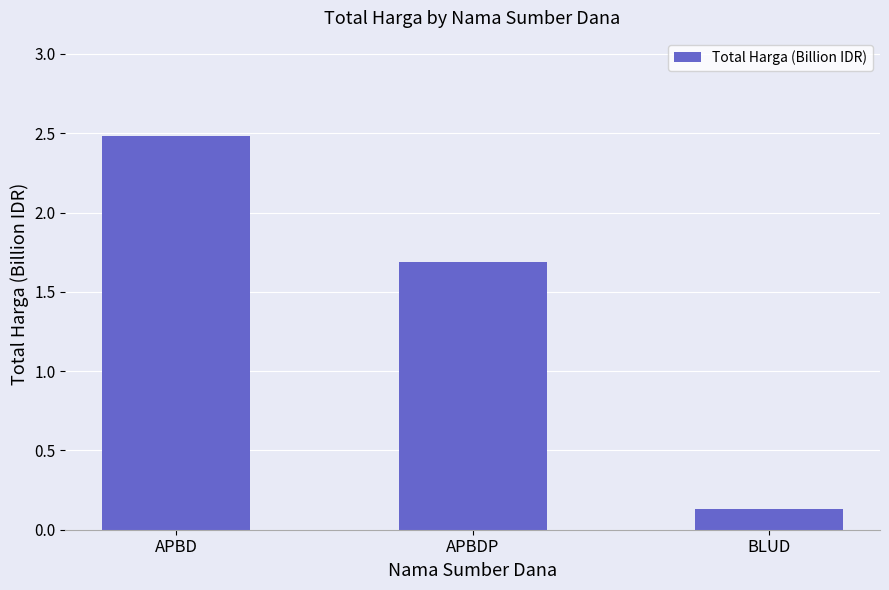

True or false: the data shows 0.1 at BLUD.

True